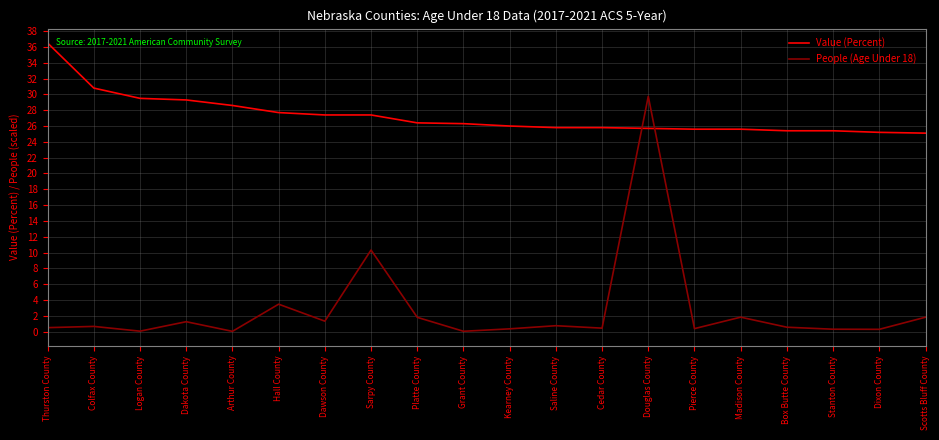

Between which two adjacent categories do Value (Percent) and People (Age Under 18) first intersect?

Cedar County and Douglas County